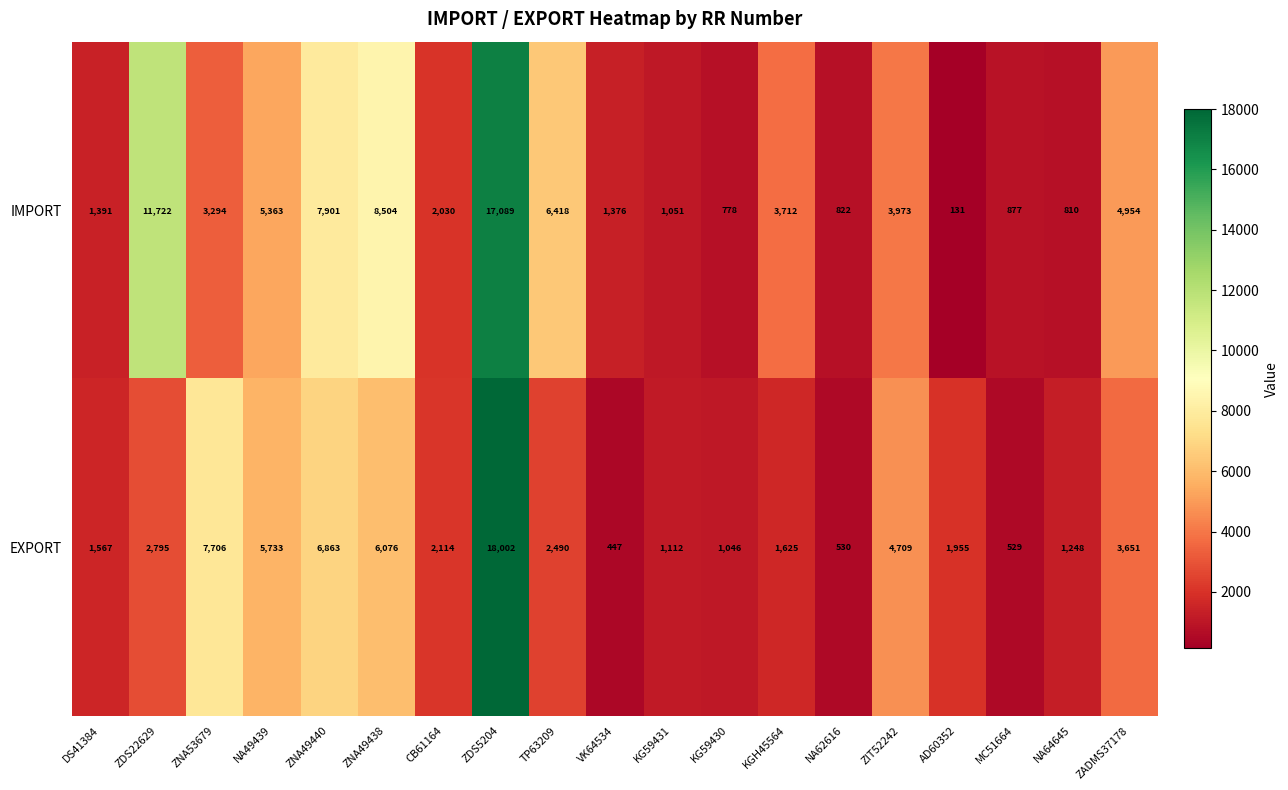

Count the number of data series in this chart.

2